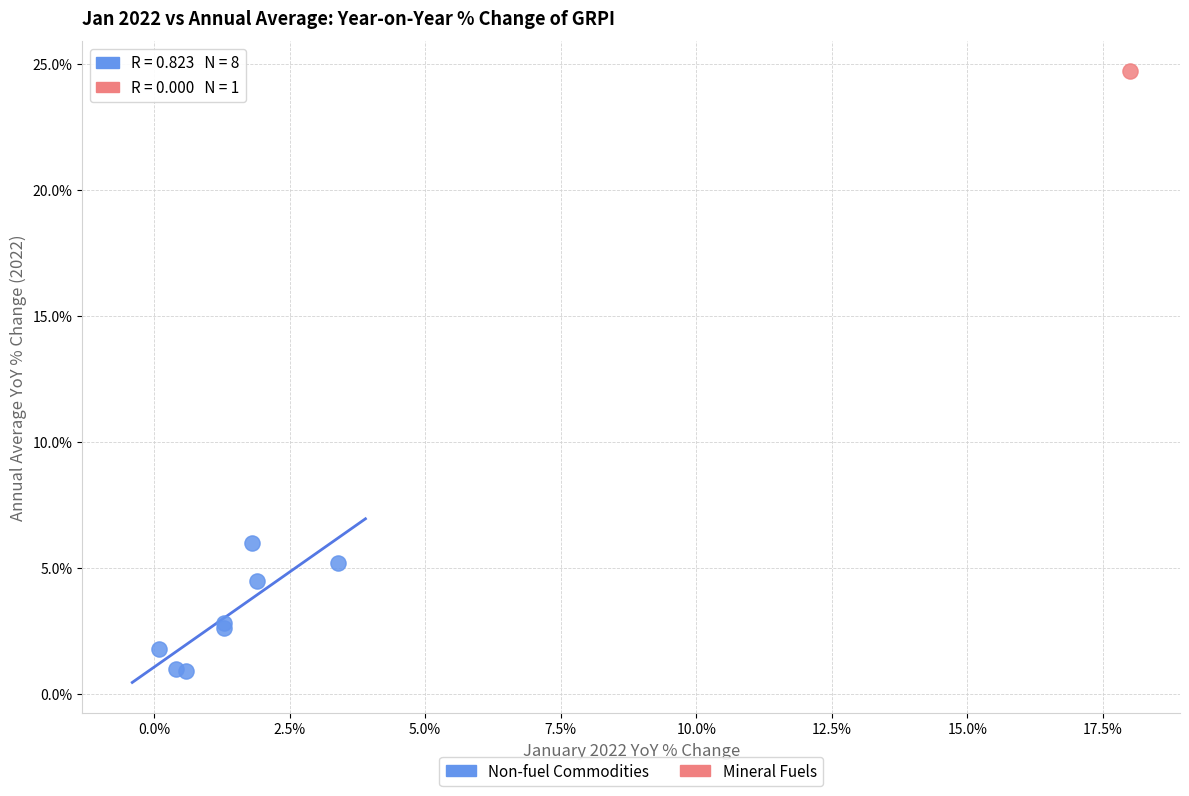

What are all the series names shown in the legend?

Non-fuel Commodities, Mineral Fuels